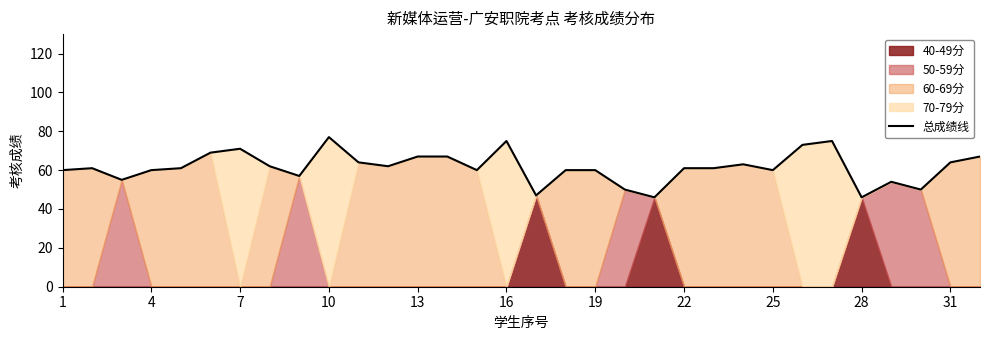

The 总成绩线 series shows 60 at 19. True or false?

True